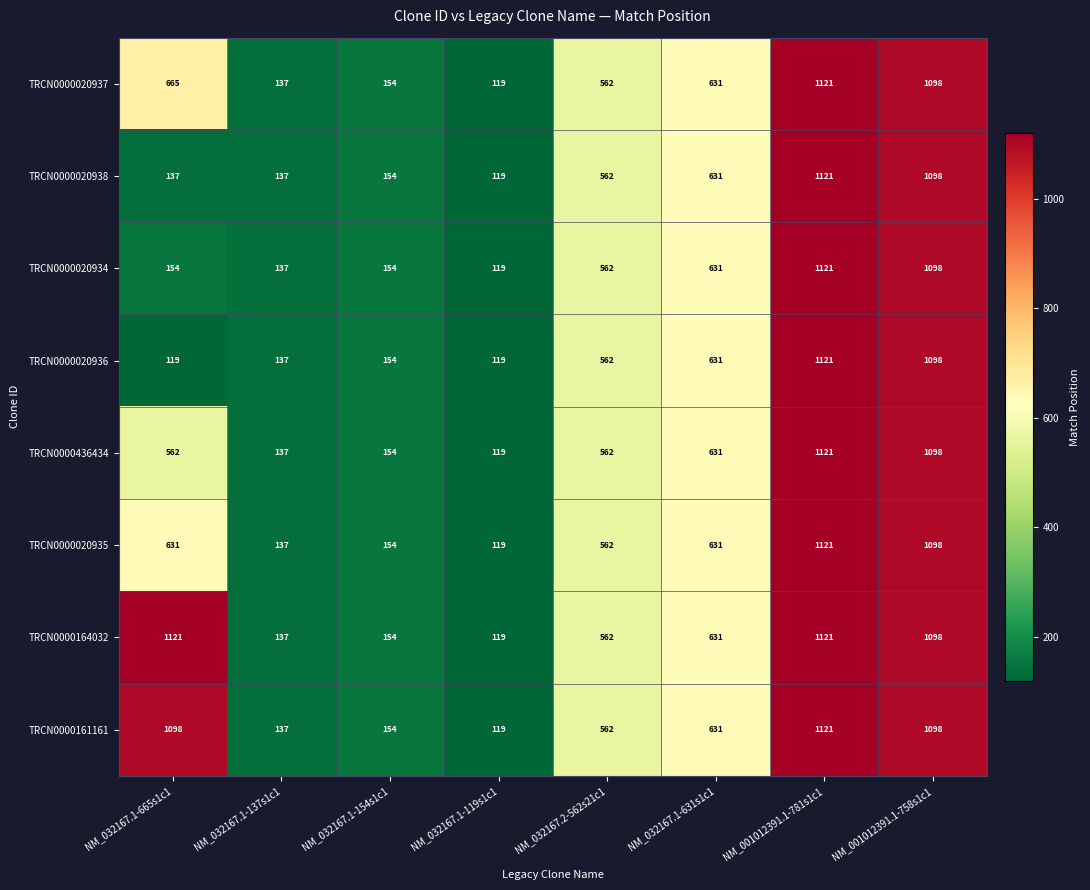

What is the maximum value shown in the chart?

1121